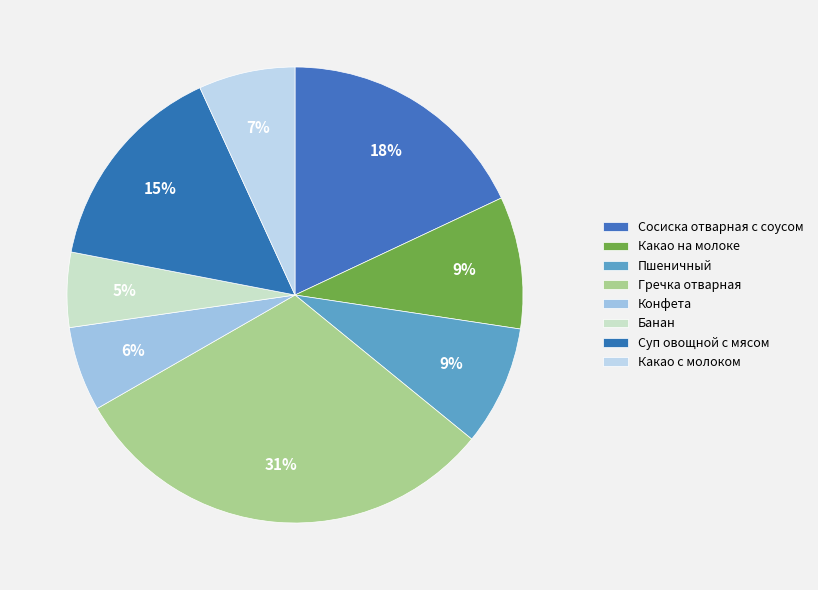

To the nearest percent, what percentage of the pie is Гречка отварная?

31%